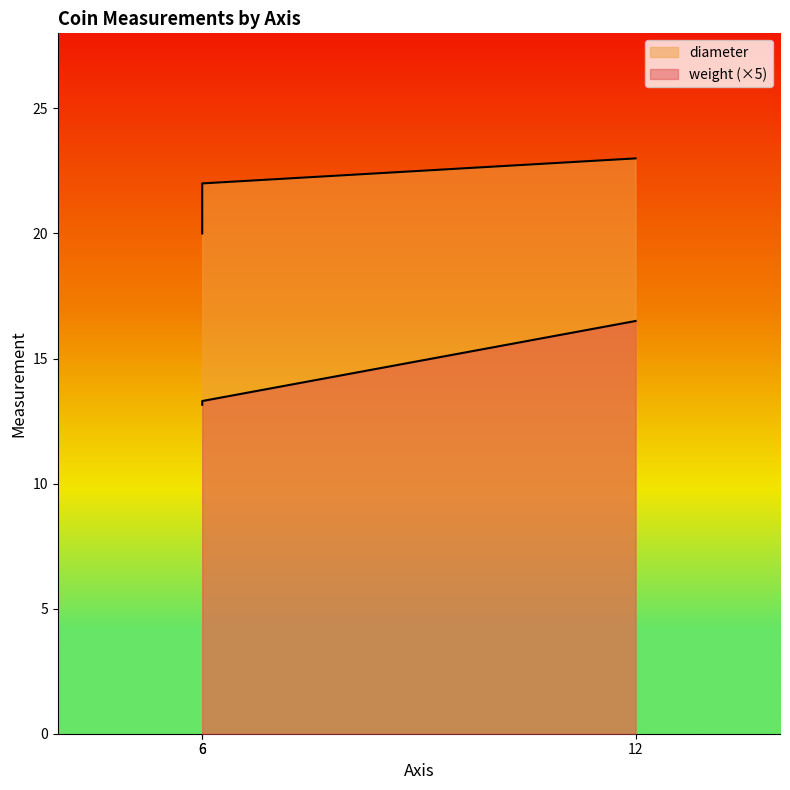

Reading left to right, list all the values displayed in this chart.

weight: 13.1	13.3	16.5
diameter: 20.0	22.0	23.0